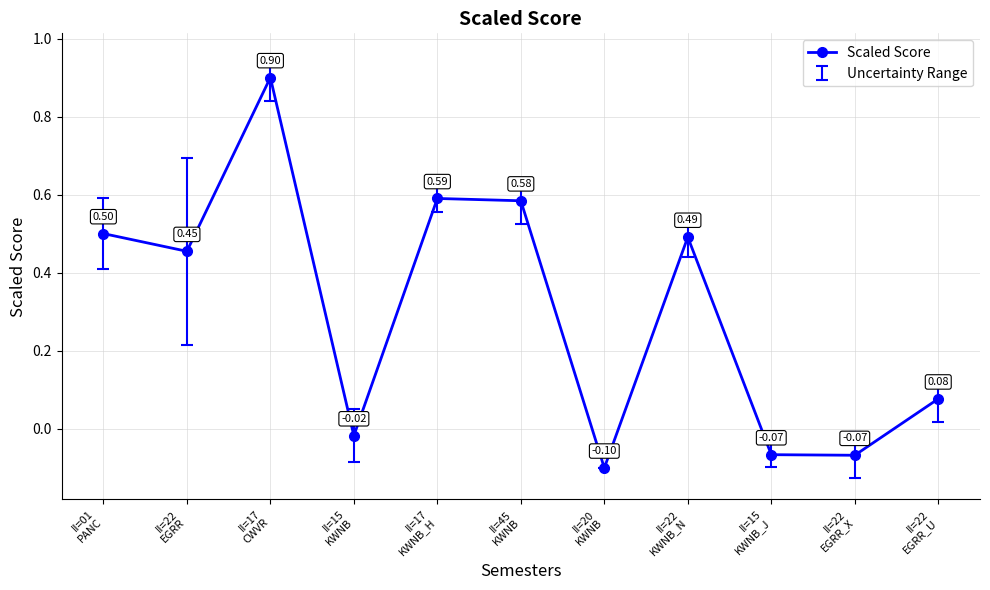

Where is the first local minimum?

II=22
EGRR